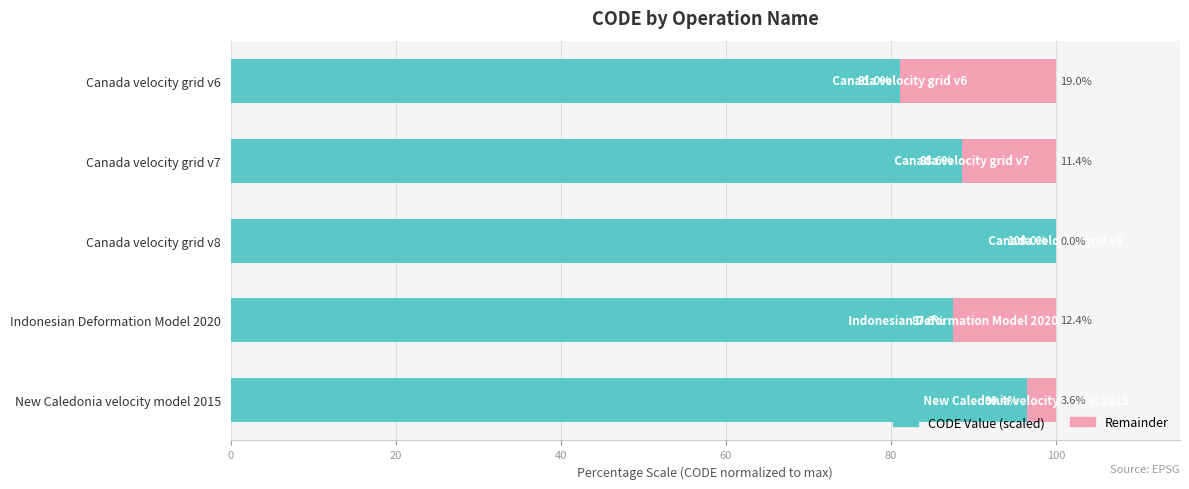

True or false: CODE Value (scaled) has a value of 141.6 at Indonesian Deformation Model 2020.

False